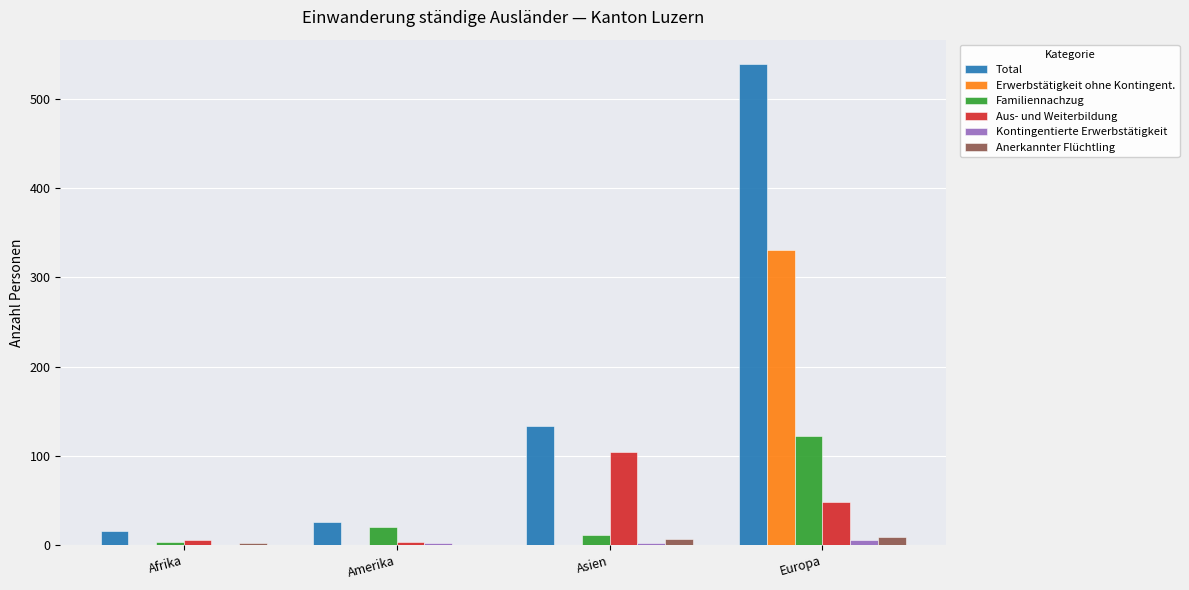

What is the sum of all Erwerbstätigkeit ohne Kontingent. values?

330